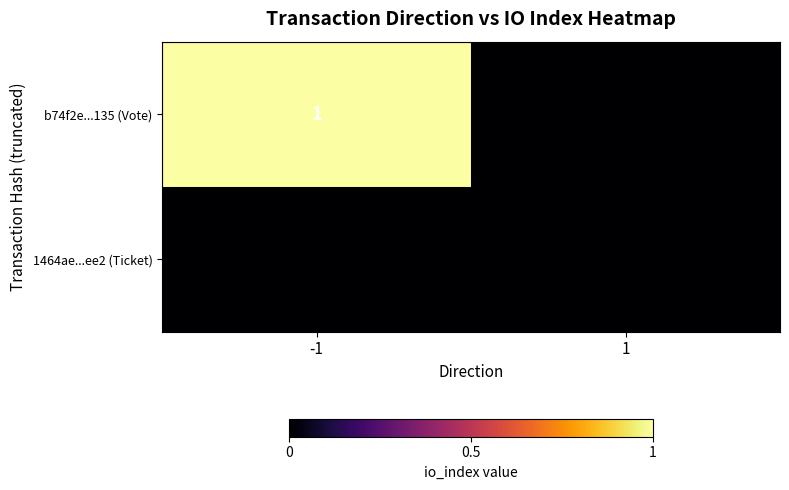

What is the total value across all series at -1?

1